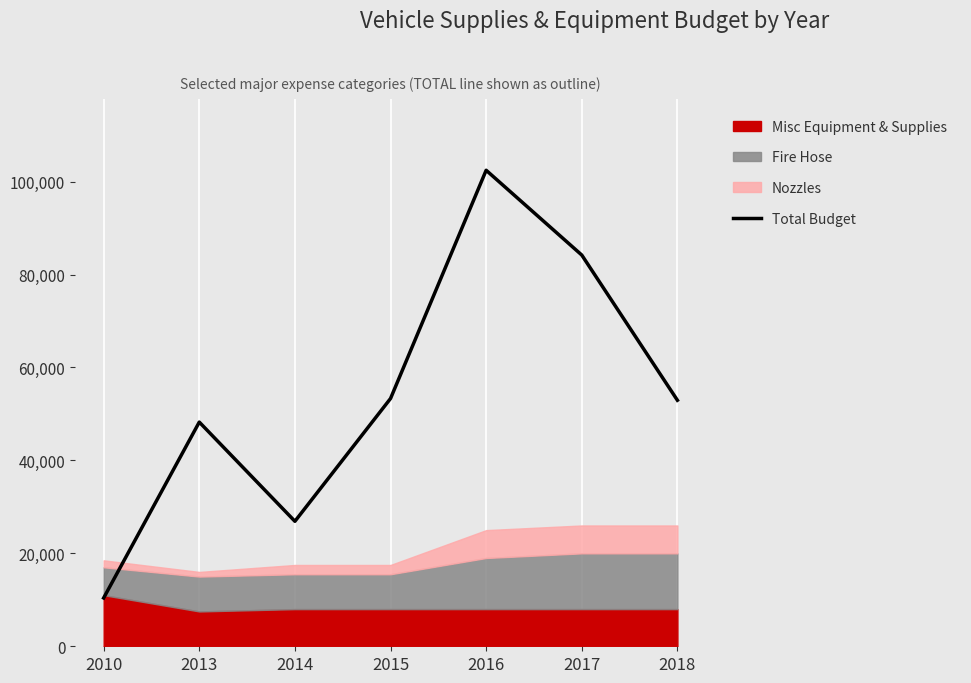

Which category has the lowest value across all series?

2010